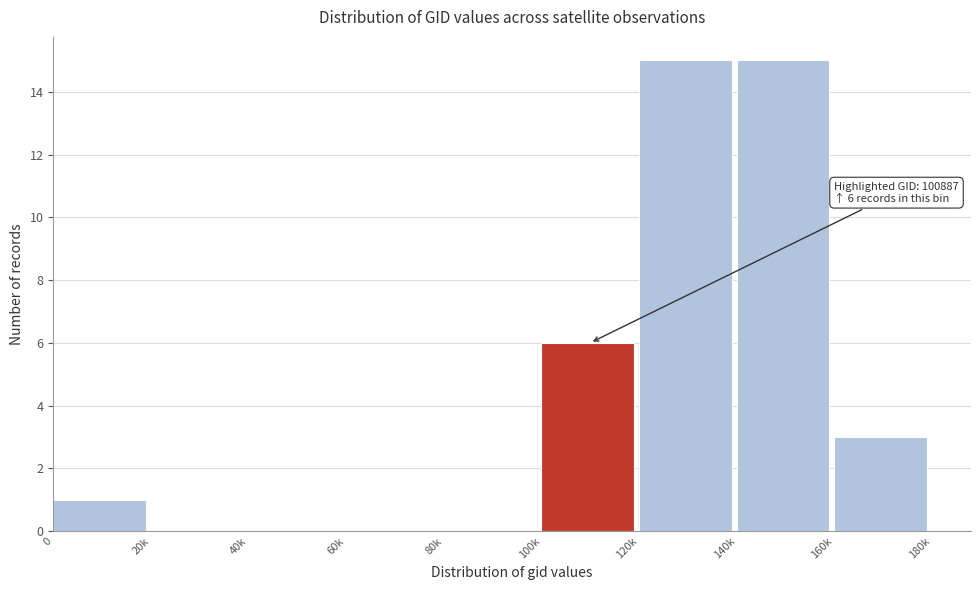

Reading right to left, what are all the values shown in this chart?

160k=3	140k=15	120k=15	100k=6	80k=0	60k=0	40k=0	20k=0	0=1